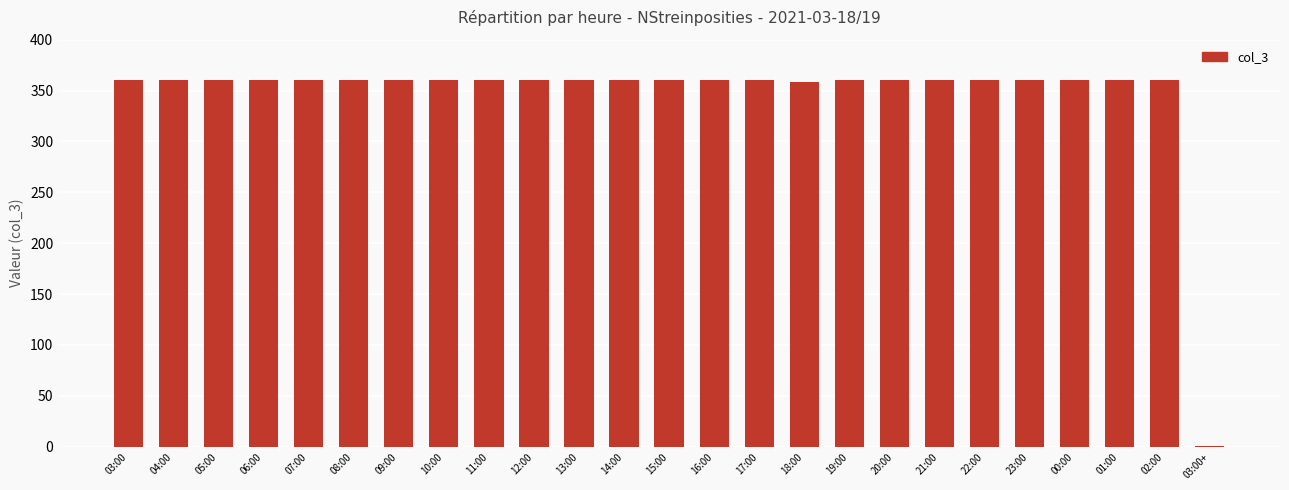

What is the maximum value shown in the chart?

360